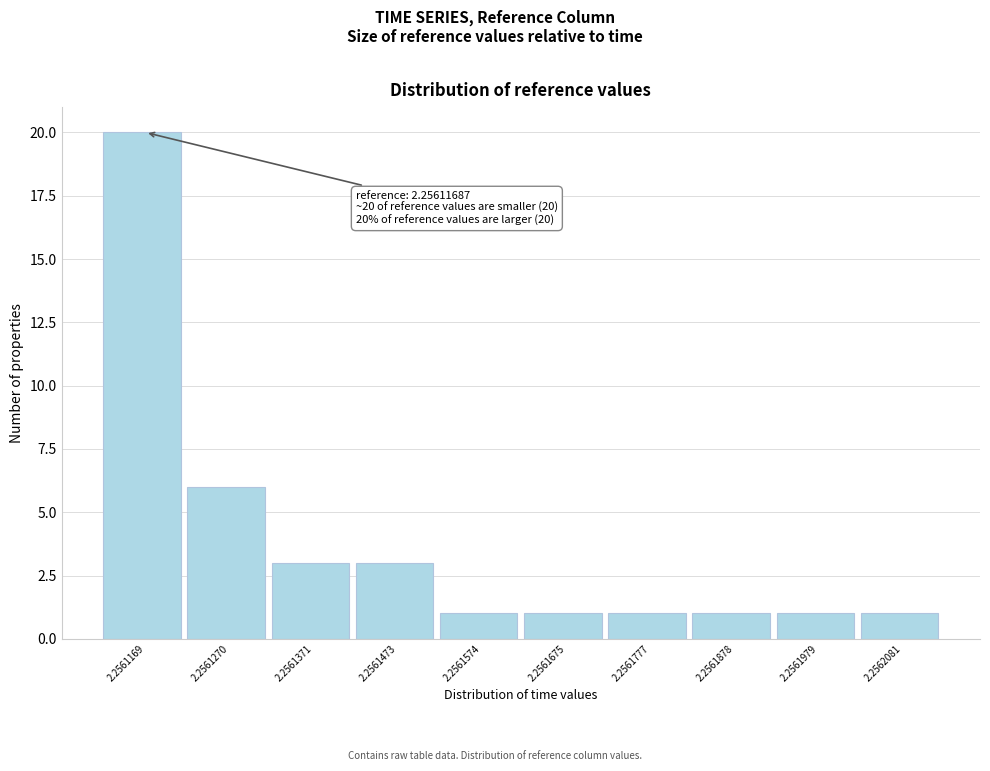

Reading right to left, list all the values displayed in this chart.

2.2562081=1	2.2561979=1	2.2561878=1	2.2561777=1	2.2561675=1	2.2561574=1	2.2561473=3	2.2561371=3	2.2561270=6	2.2561169=20